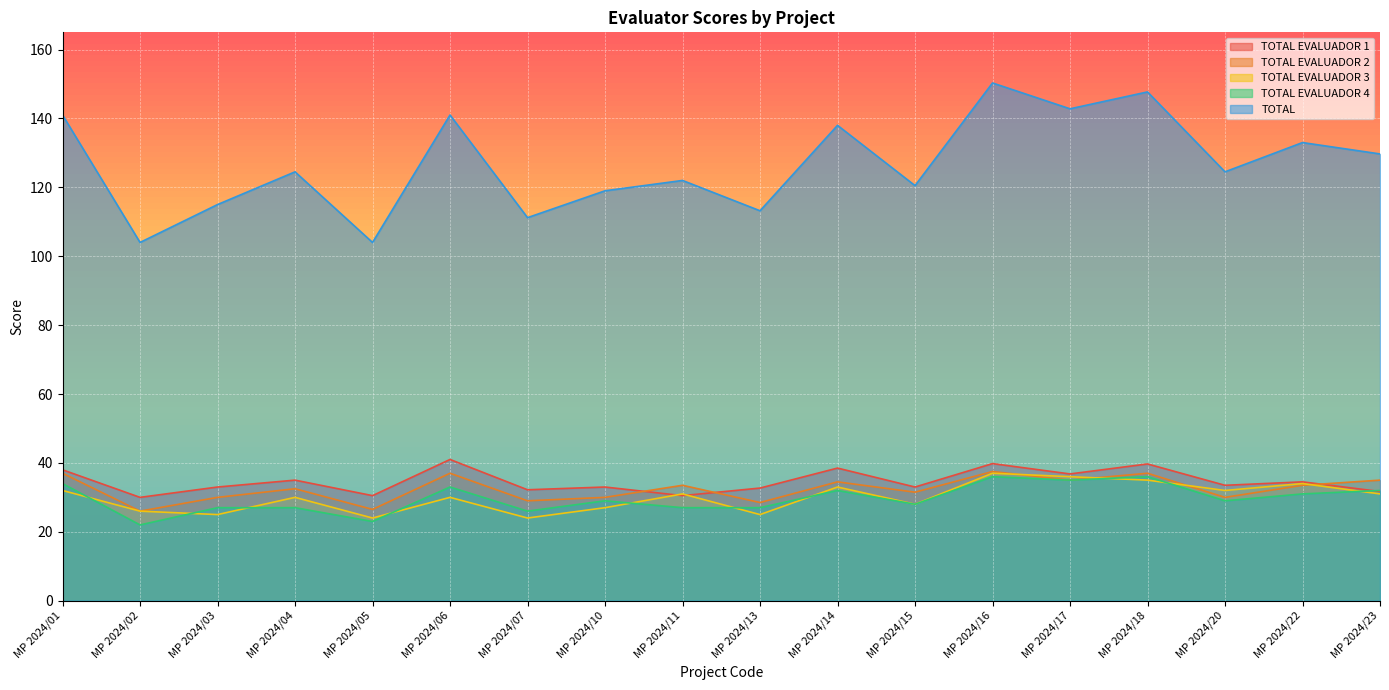

At which label is TOTAL EVALUADOR 3 closest to 30?

MP 2024/04